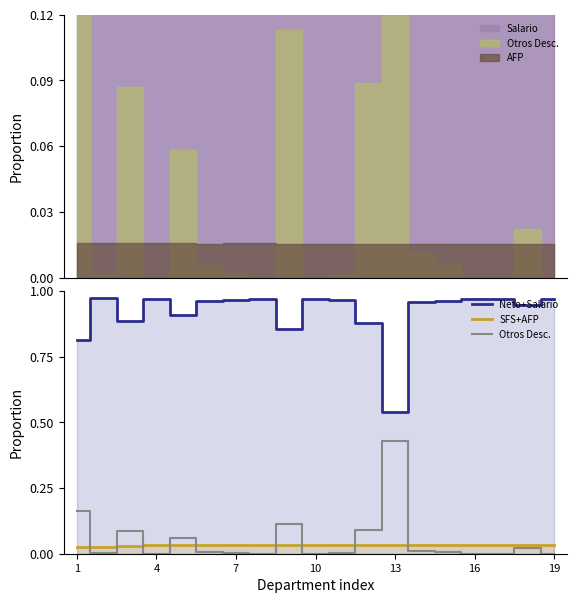

Is it true that Neto+Salario equals 1.0 at 16?

True